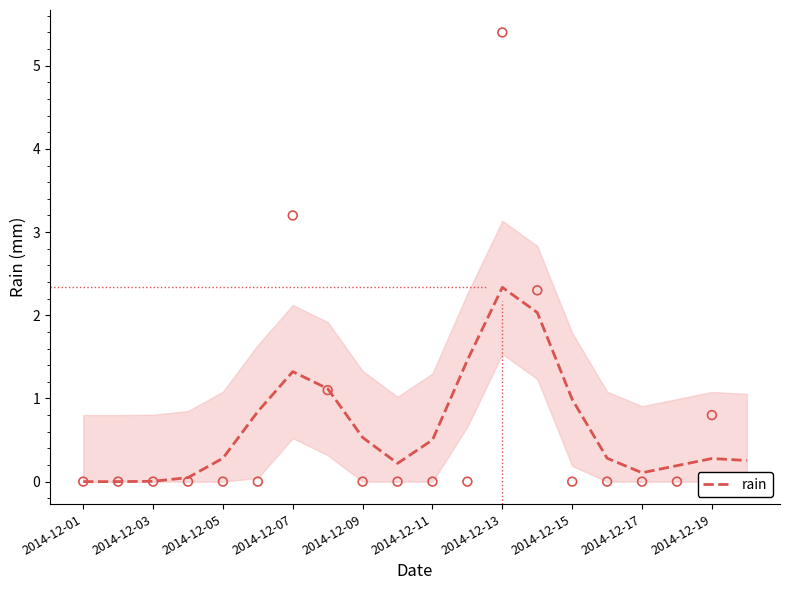

Approximately how many times larger is the value at 19 compared to 13?

0.1